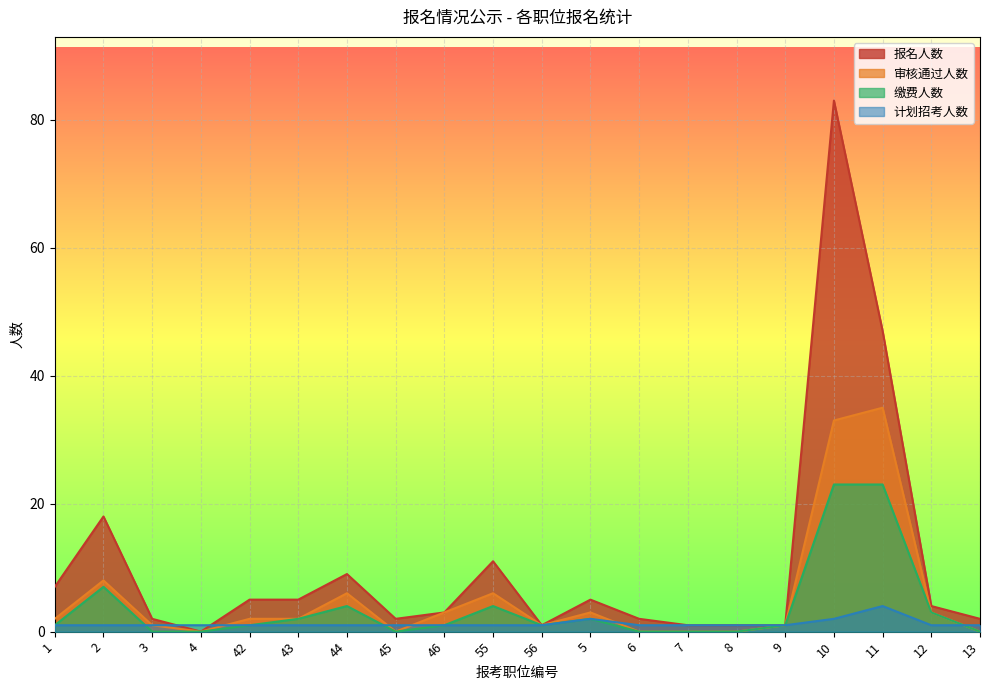

At how many categories does at least one series exceed 64?

1